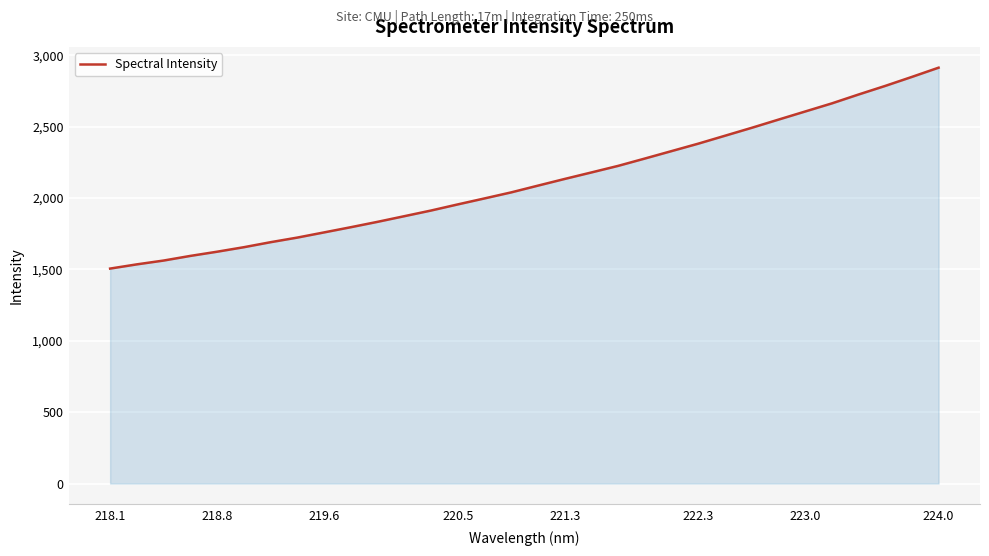

What is the minimum value shown in the chart?

1505.9